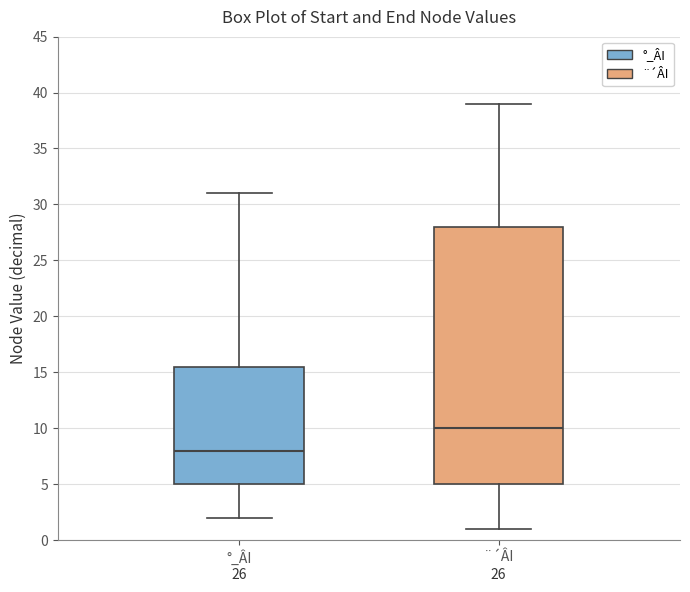

Where does the lower whisker of the box for ¨´ÂI end on the y-axis? The values are not printed on the chart, so give them approximately, as read against the axis.

1.0